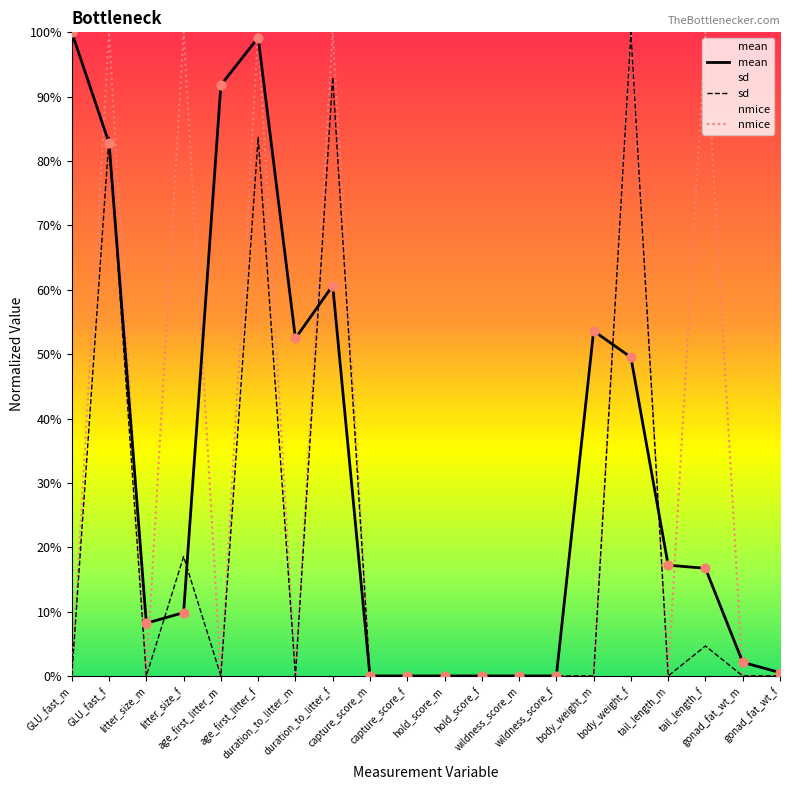

What are all the series names shown in the legend?

mean, sd, nmice